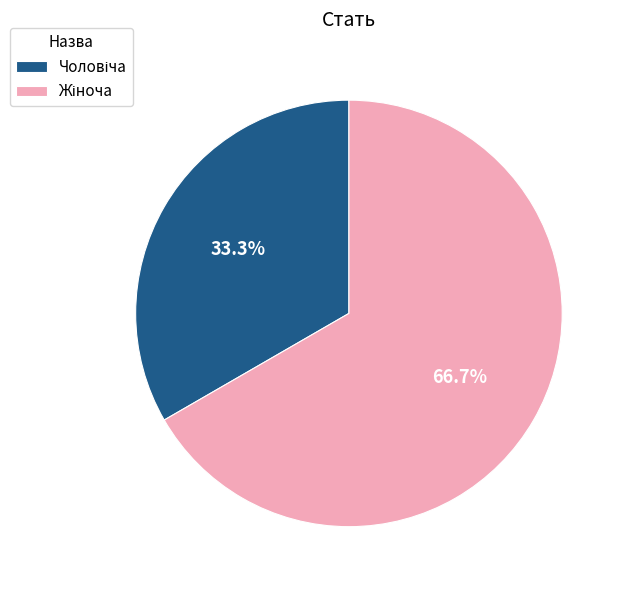

Does any single category account for the majority?

Yes